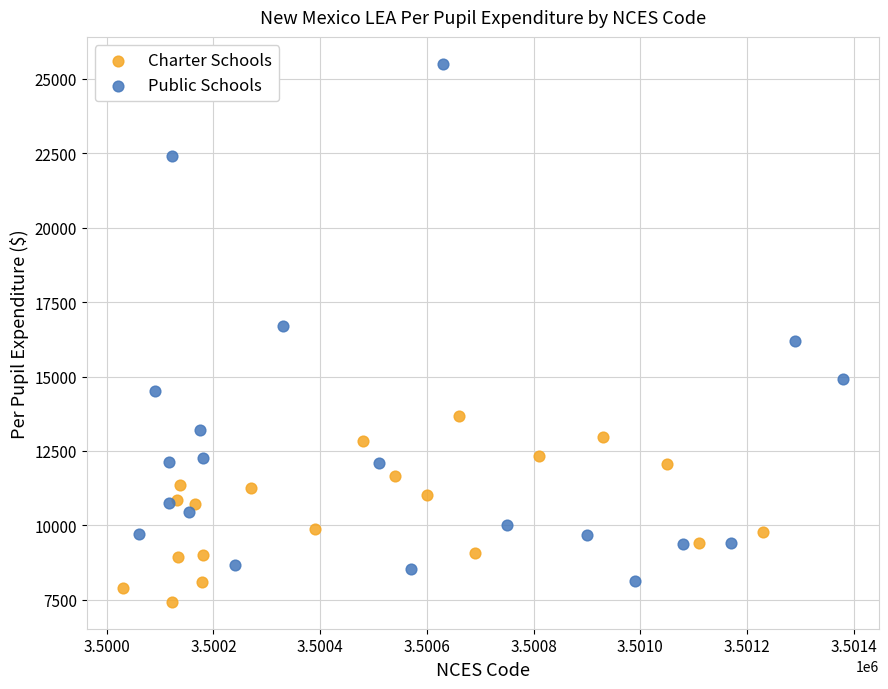

Which series reaches the maximum Y coordinate?

Public Schools